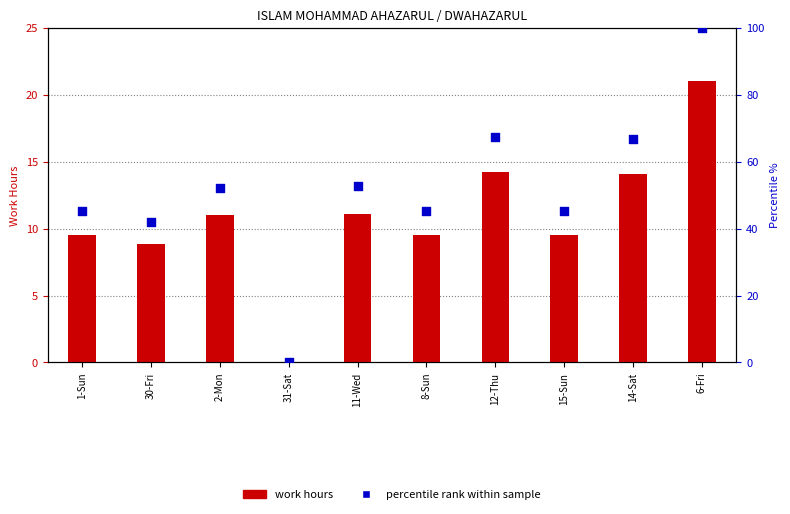

Which series reaches the maximum Y coordinate?

Percentile rank within sample